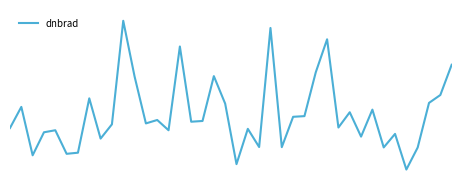

Does the chart display data point markers on the line(s)?

No